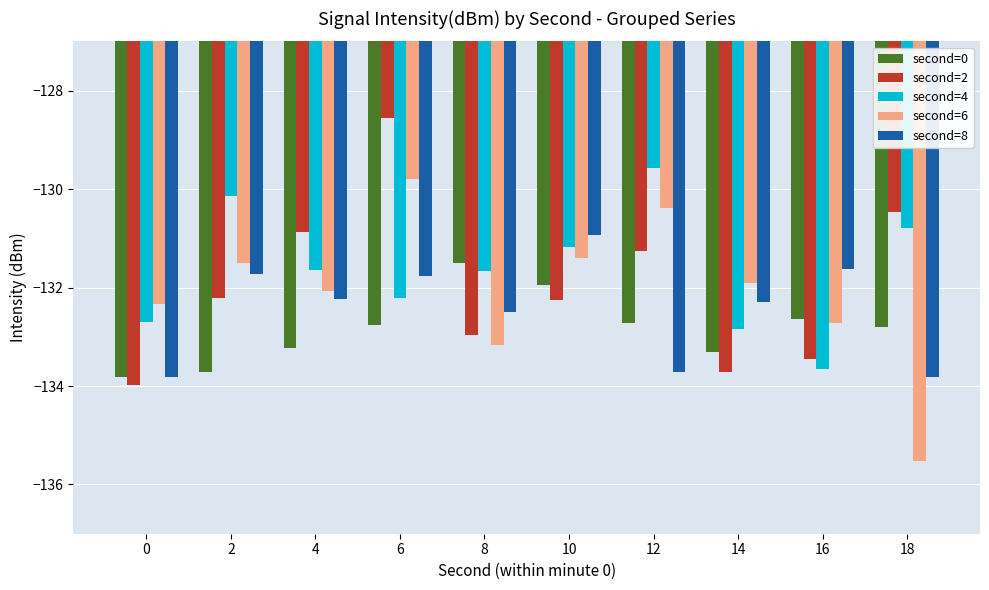

What is the average value of the second=4 series?

-131.6